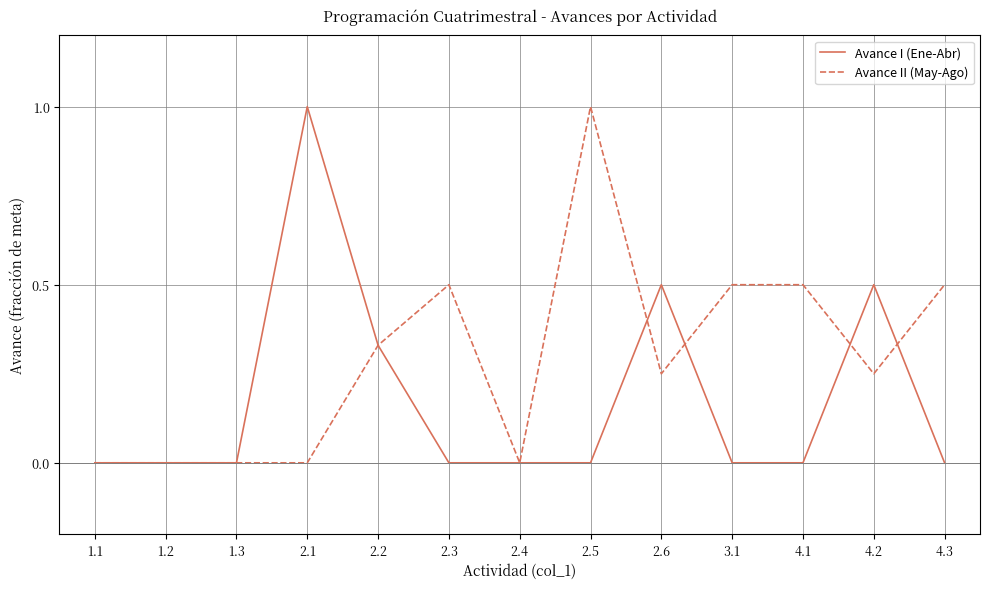

What is the greatest value displayed?

1.0